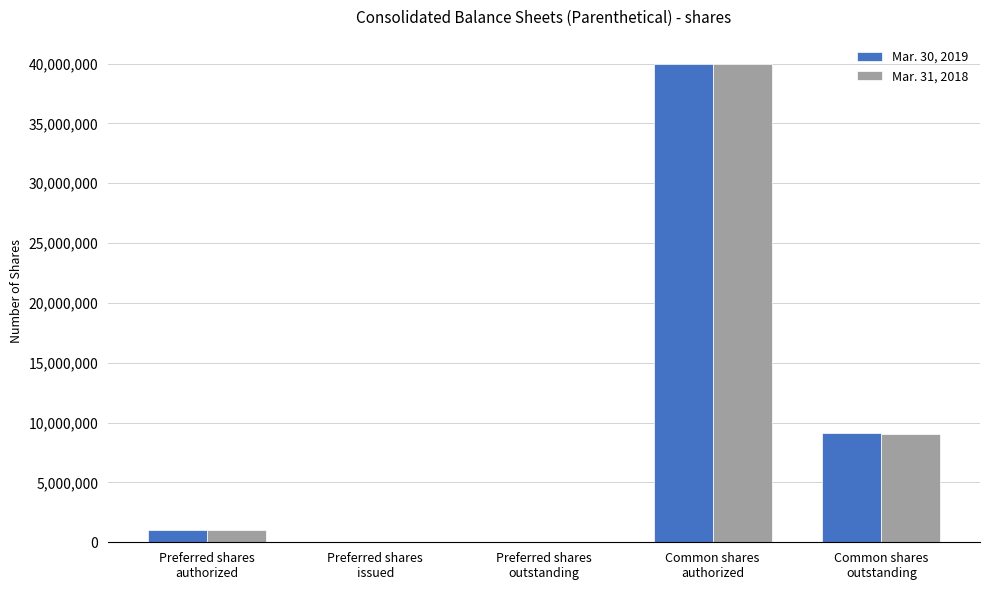

What is the maximum value shown in the chart?

40000000